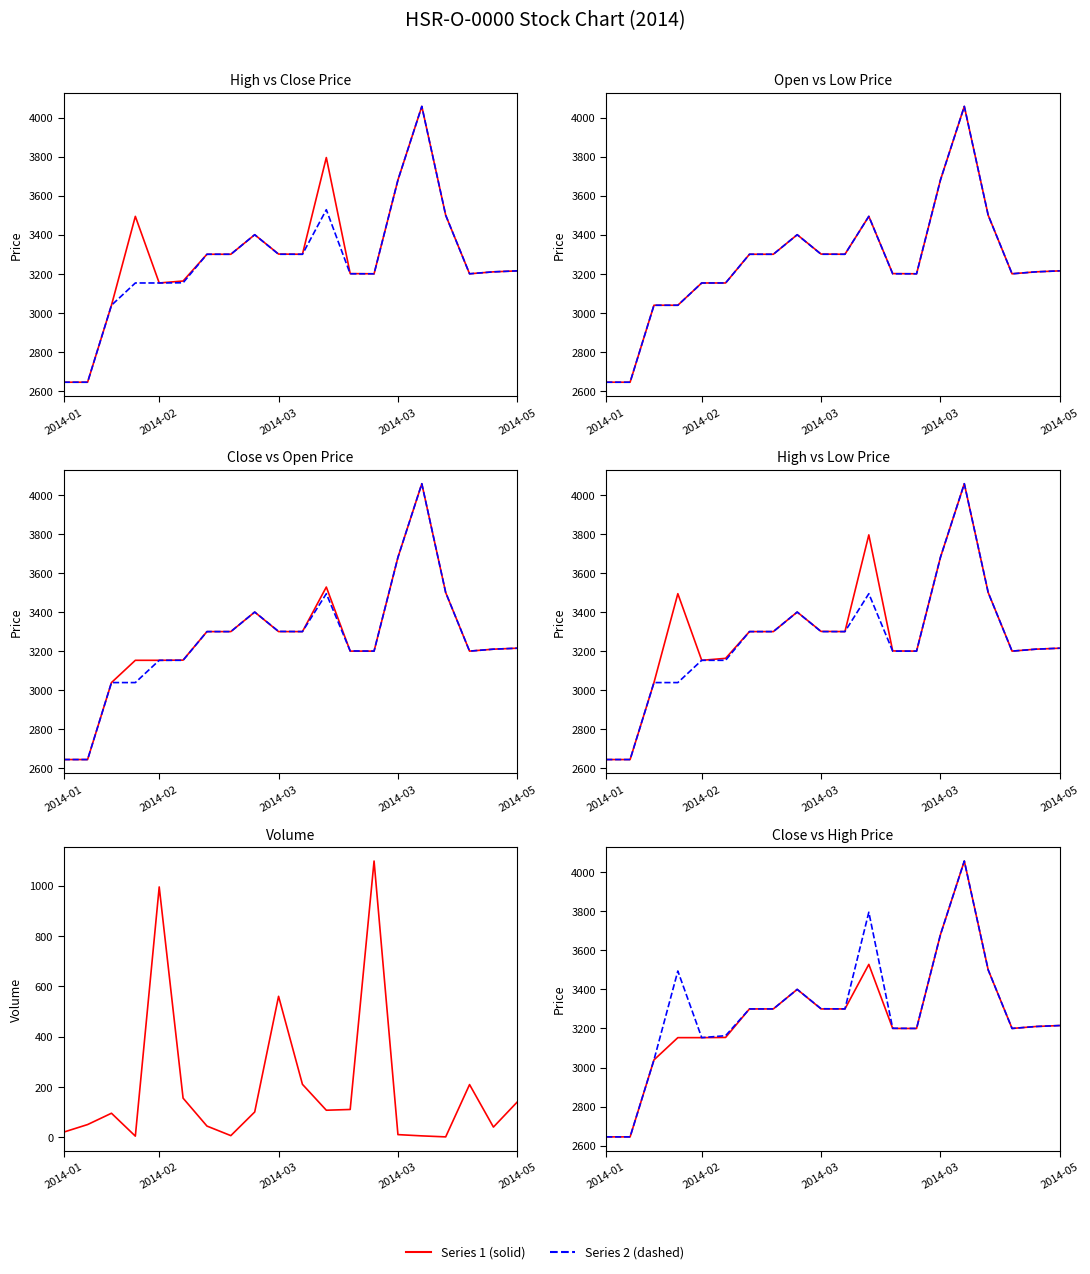

At which category is the sum across all series the highest?

15